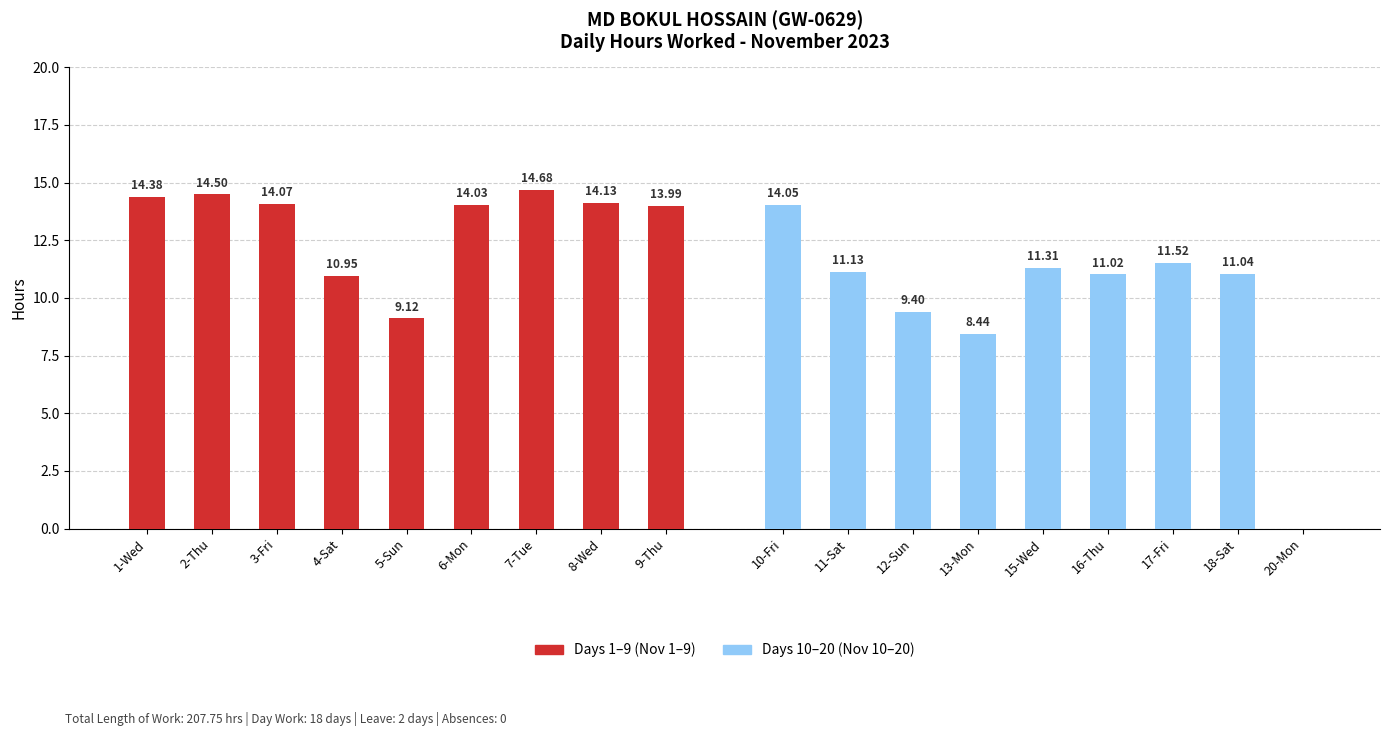

What is the value of the Days 1–9 (Nov 1–9) bar at the 5th from the left?

9.1